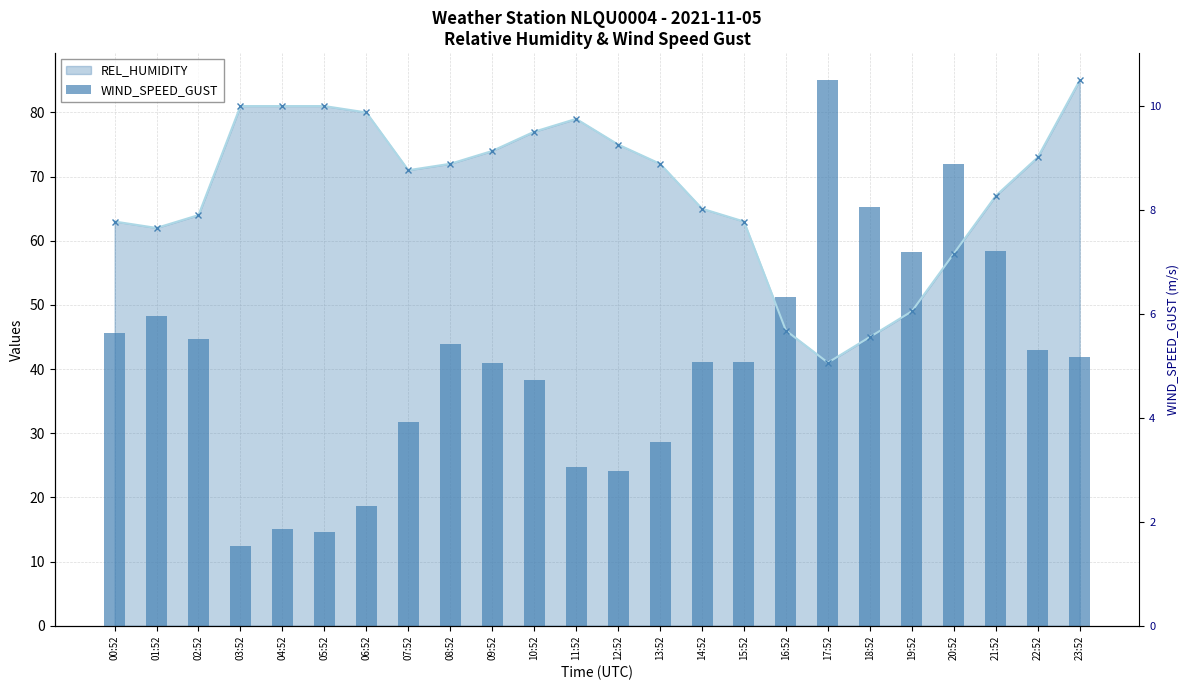

At which label does the data first exceed 41?

00:52